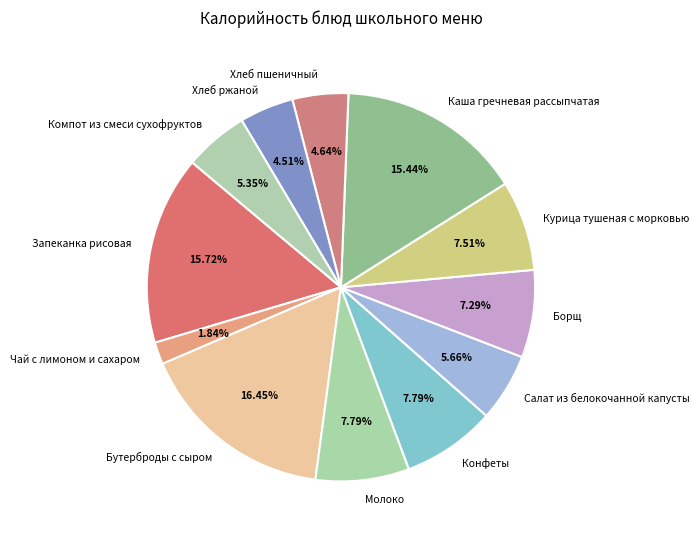

True or false: Компот из смеси сухофруктов accounts for 11% of the total.

False